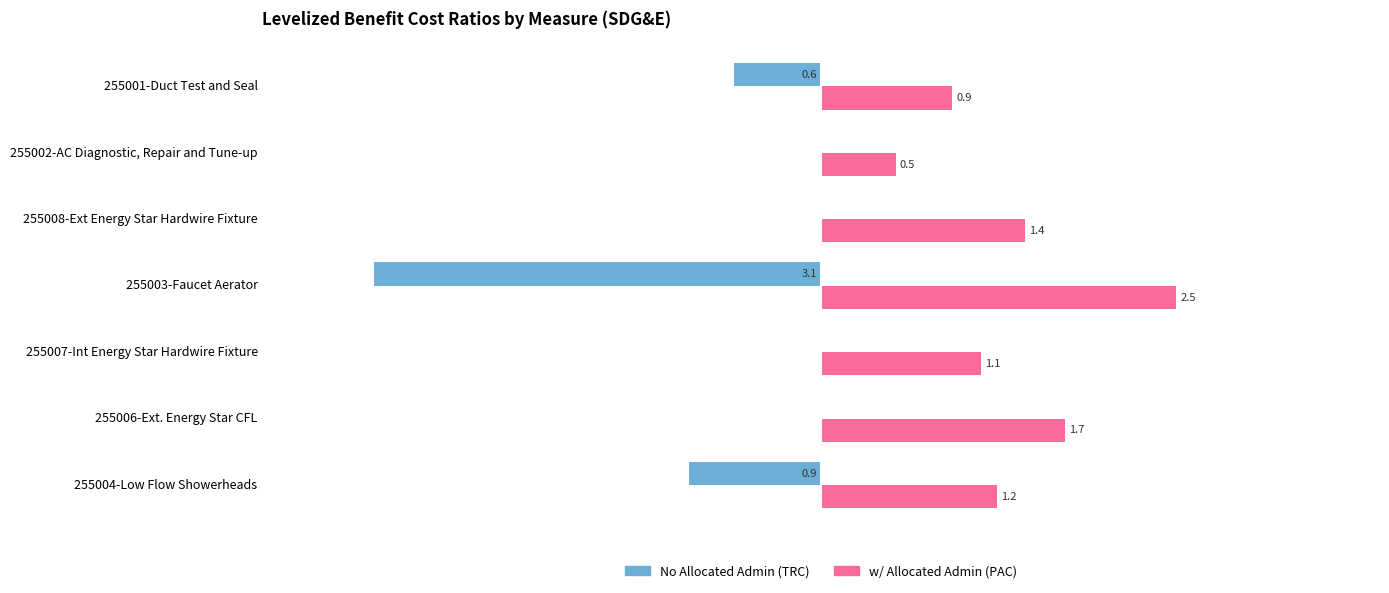

Which category has the highest value across all series?

255003-Faucet Aerator